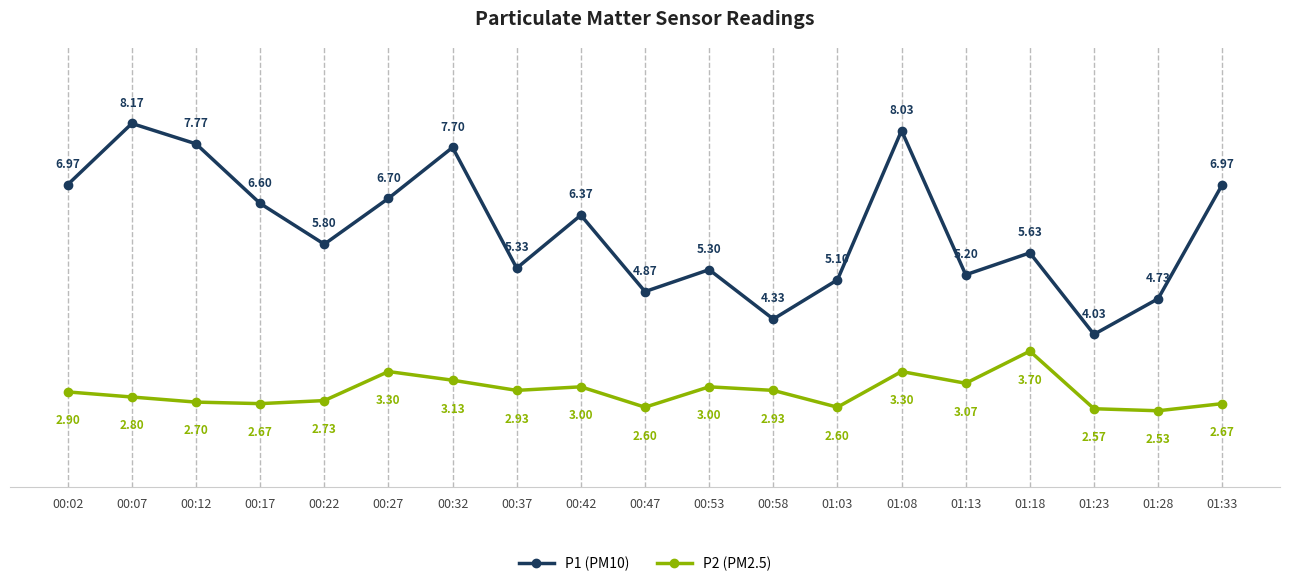

List the series in order of their peak value, highest first.

P1 (PM10), P2 (PM2.5)